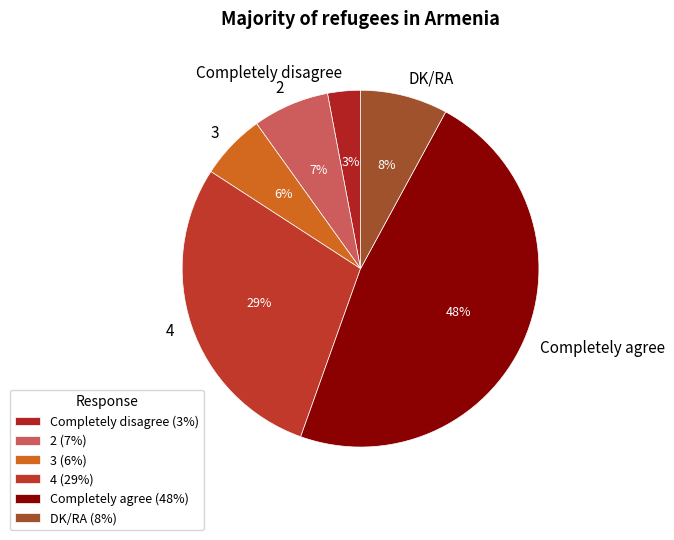

What is the largest slice in the pie chart?

Completely agree